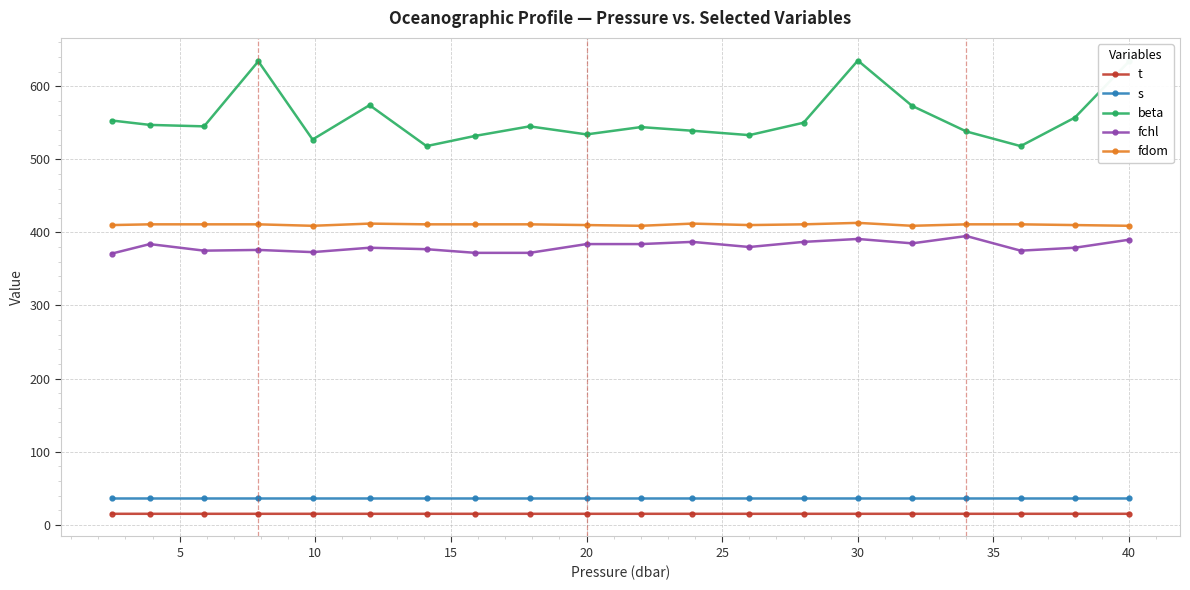

What is the sum of all beta values?

11130.0